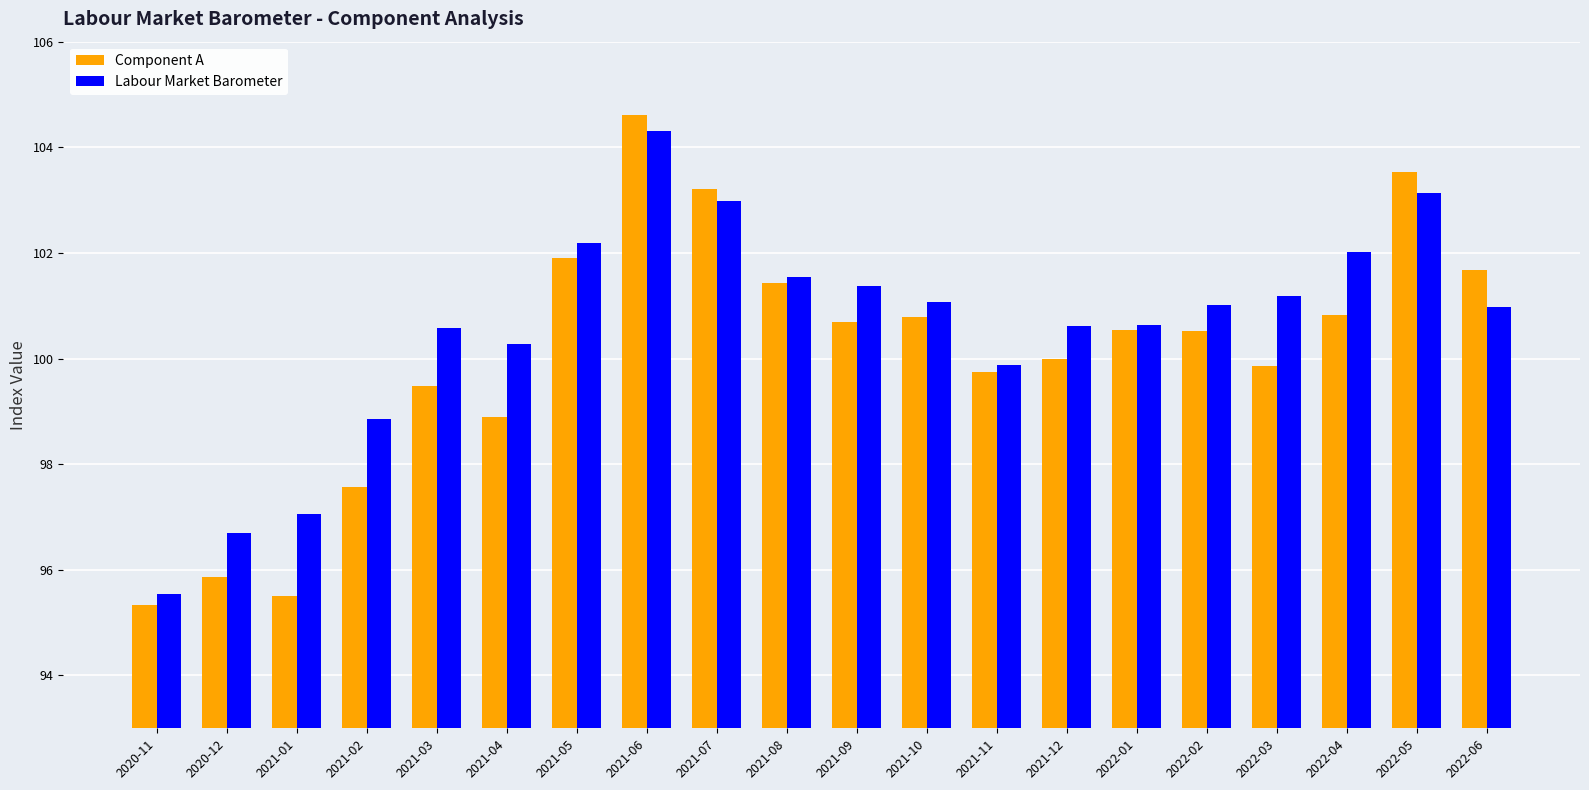

At which category is the sum across all series the highest?

2021-06